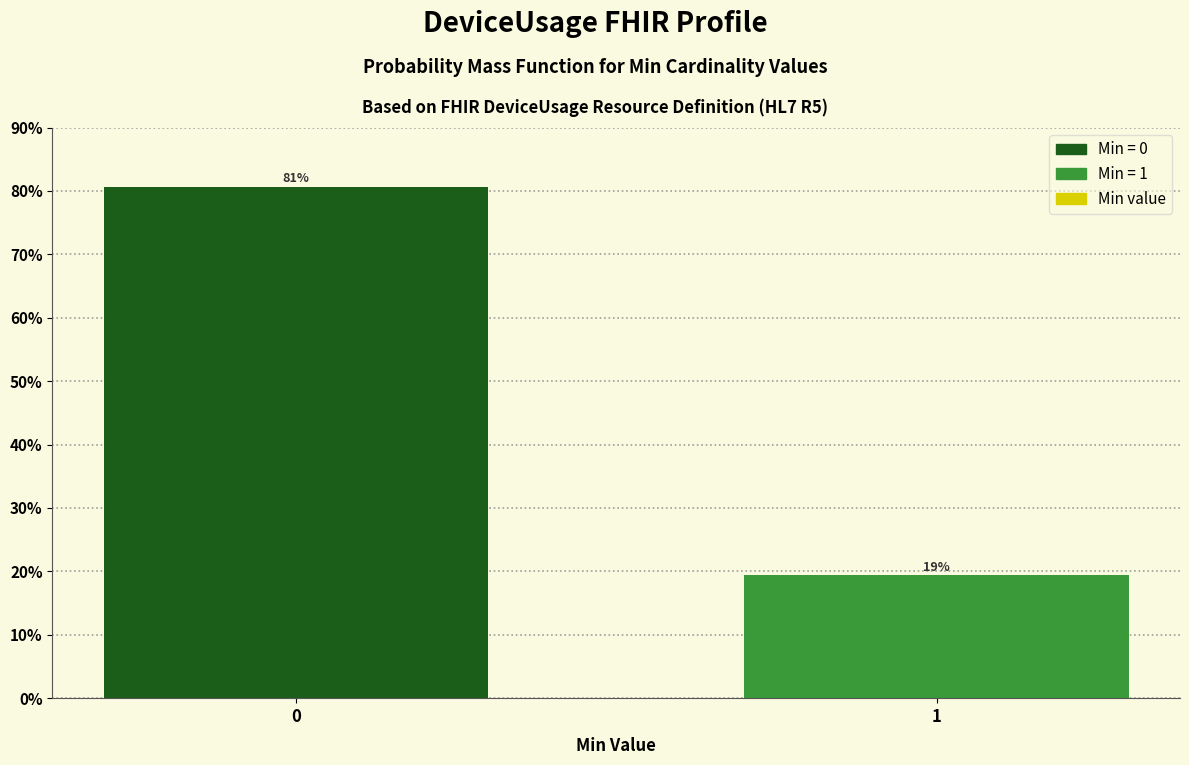

What is the greatest value displayed?

80.6